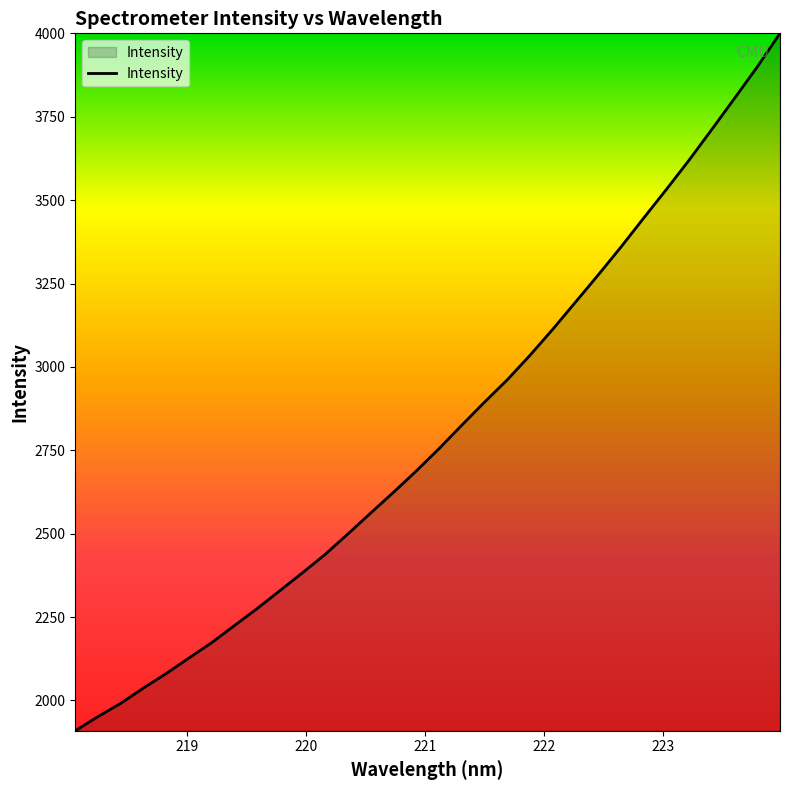

What is the greatest value displayed?

4000.1